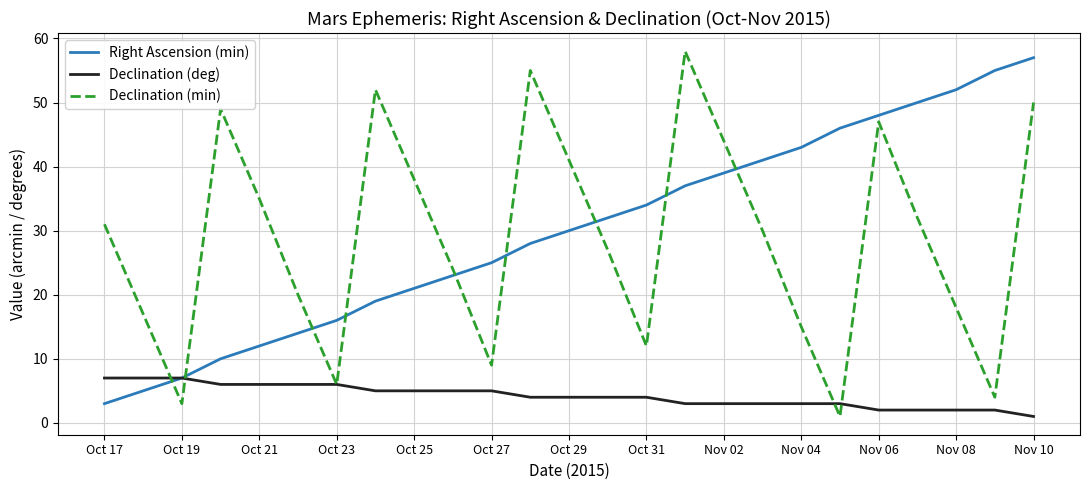

After their last crossing, which series has the higher values: Right Ascension (min) or Declination (min)?

Right Ascension (min)